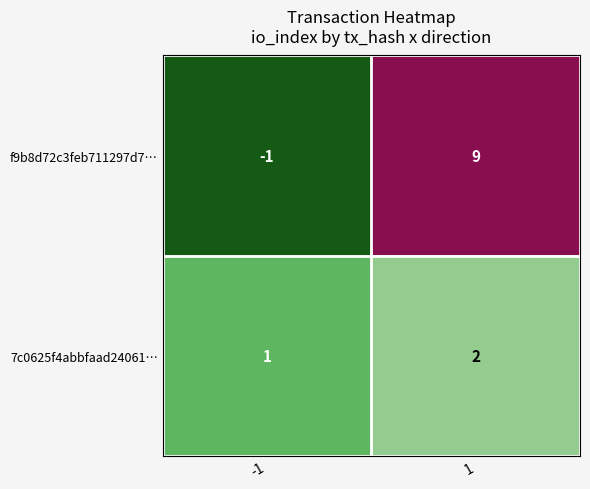

Reading left to right, extract all data points from this chart.

f9b8d72c3feb711297d7…: -1	9
7c0625f4abbfaad24061…: 1	2